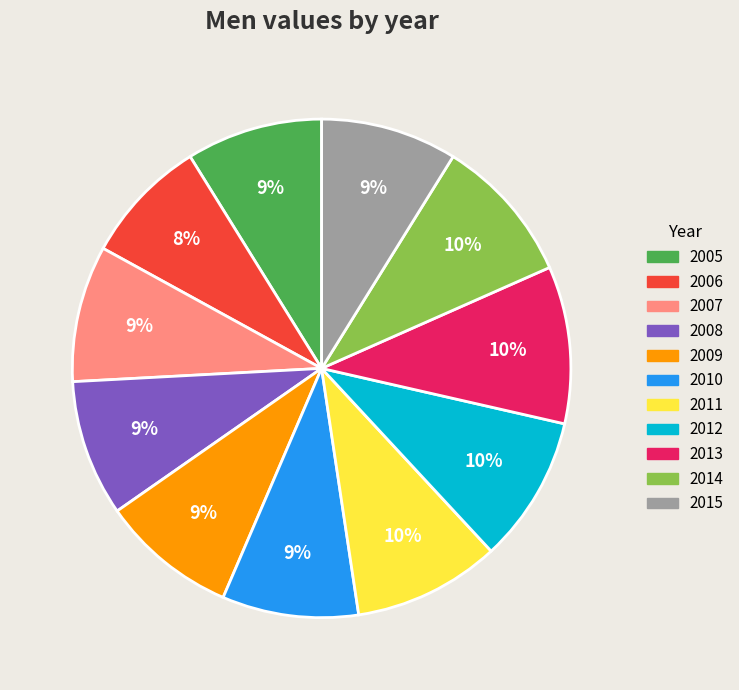

Count the number of slices in the pie.

11